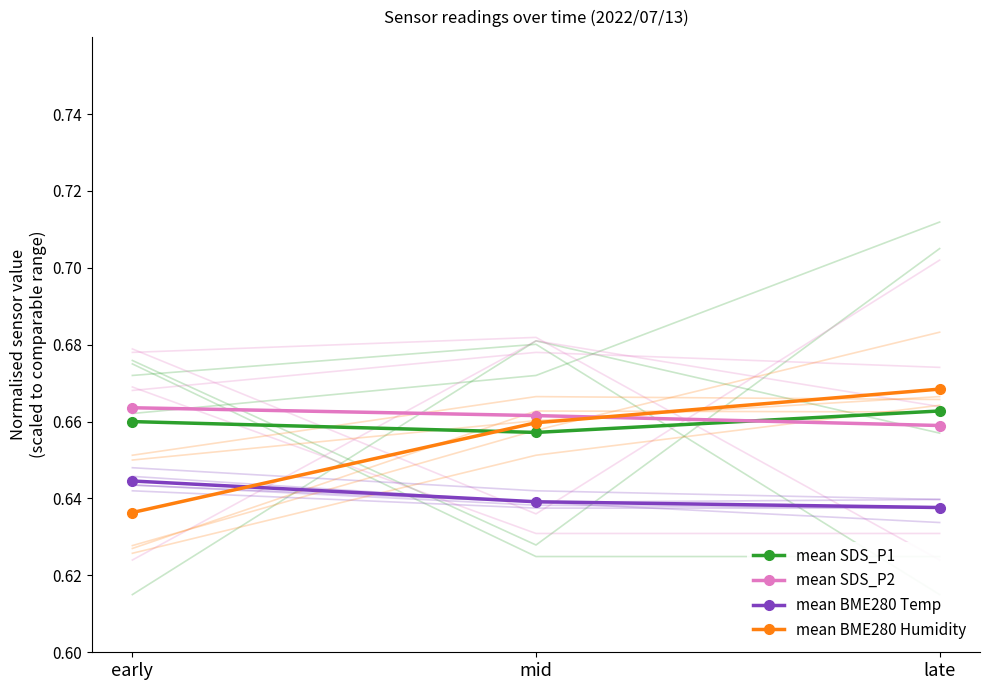

What is the total value across all series at early?

2.6